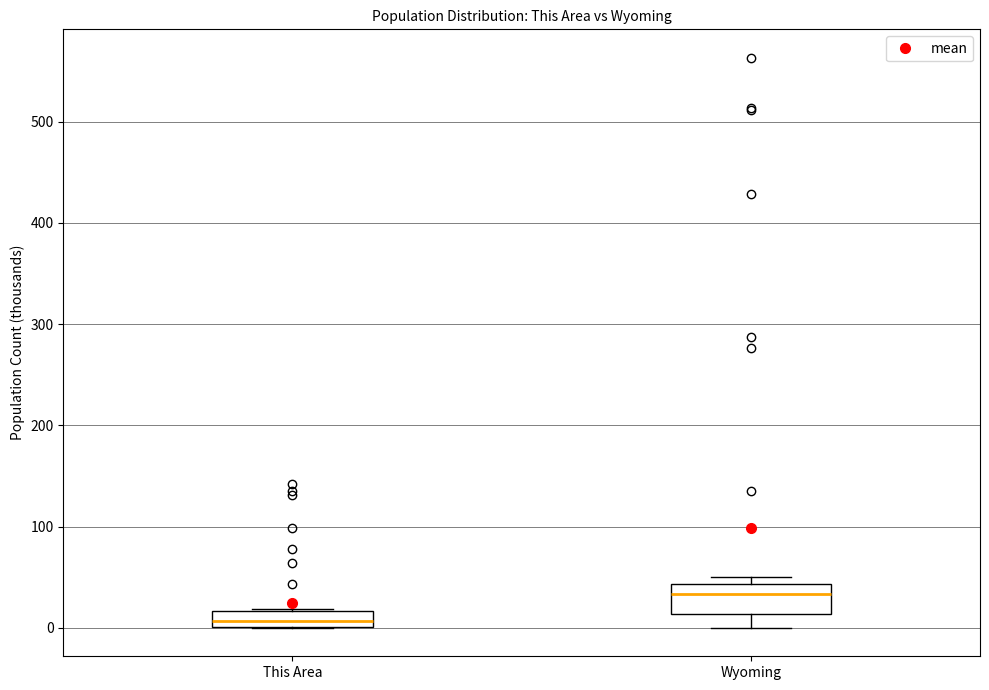

Where does the median line of the box for Wyoming sit on the y-axis? The values are not printed on the chart, so give them approximately, as read against the axis.

30